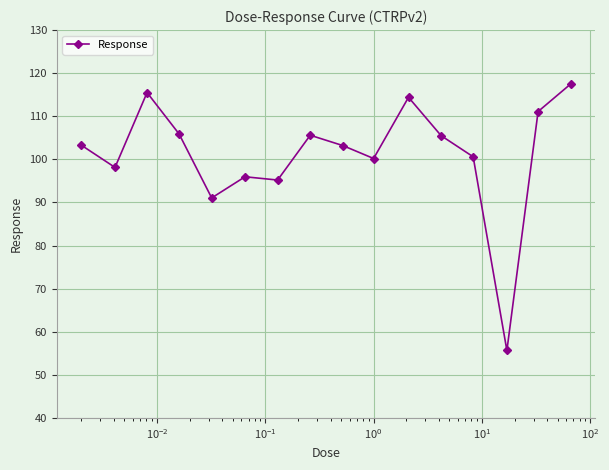

What is the value of the 1st point from the left?

103.3